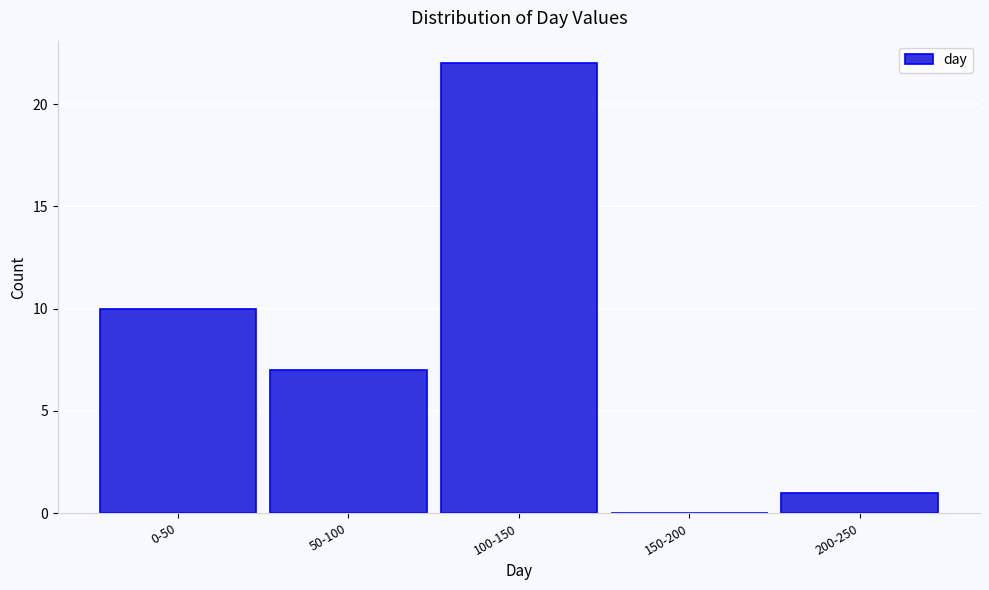

Reading right to left, list all the values displayed in this chart.

200-250=1	150-200=0	100-150=22	50-100=7	0-50=10